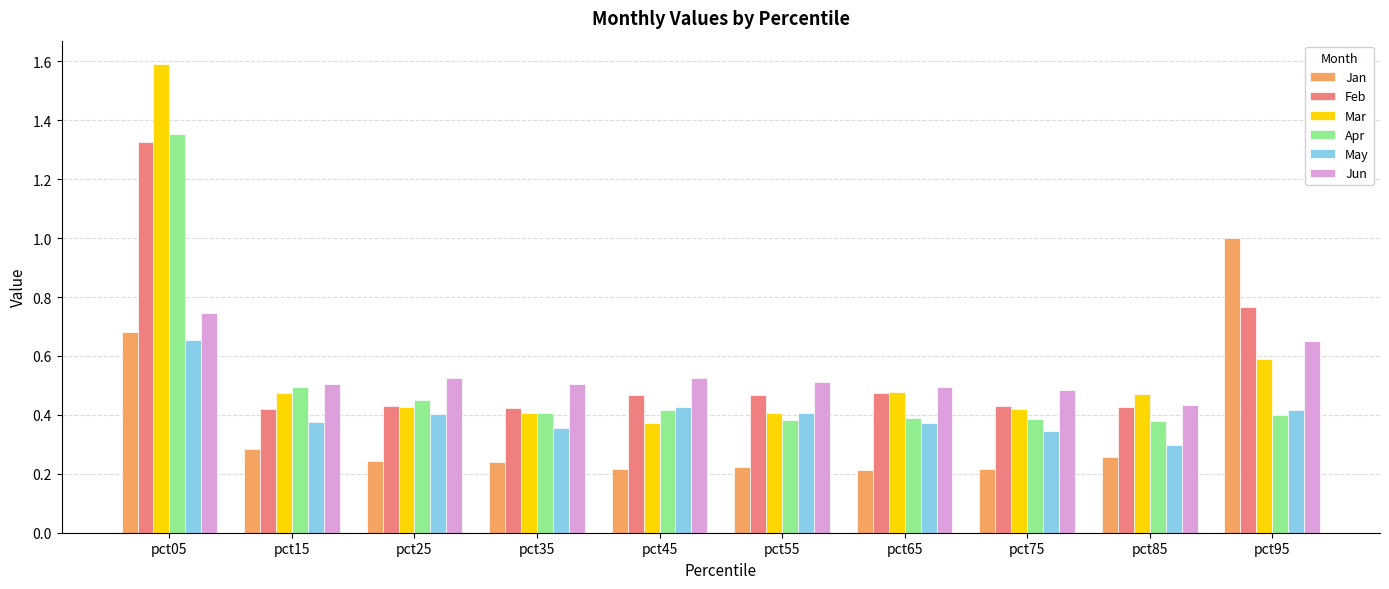

What is the sum of all May values?

4.1